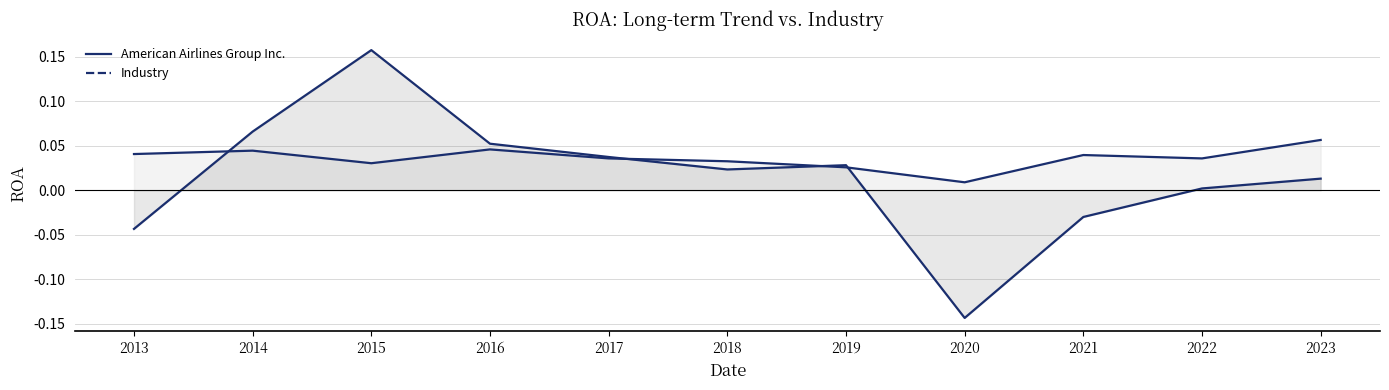

Reading left to right, list all the values displayed in this chart.

American Airlines Group Inc.: -0.0	0.1	0.2	0.1	0.0	0.0	0.0	-0.1	-0.0	0.0	0.0
Industry: 0.0	0.0	0.0	0.0	0.0	0.0	0.0	0.0	0.0	0.0	0.1